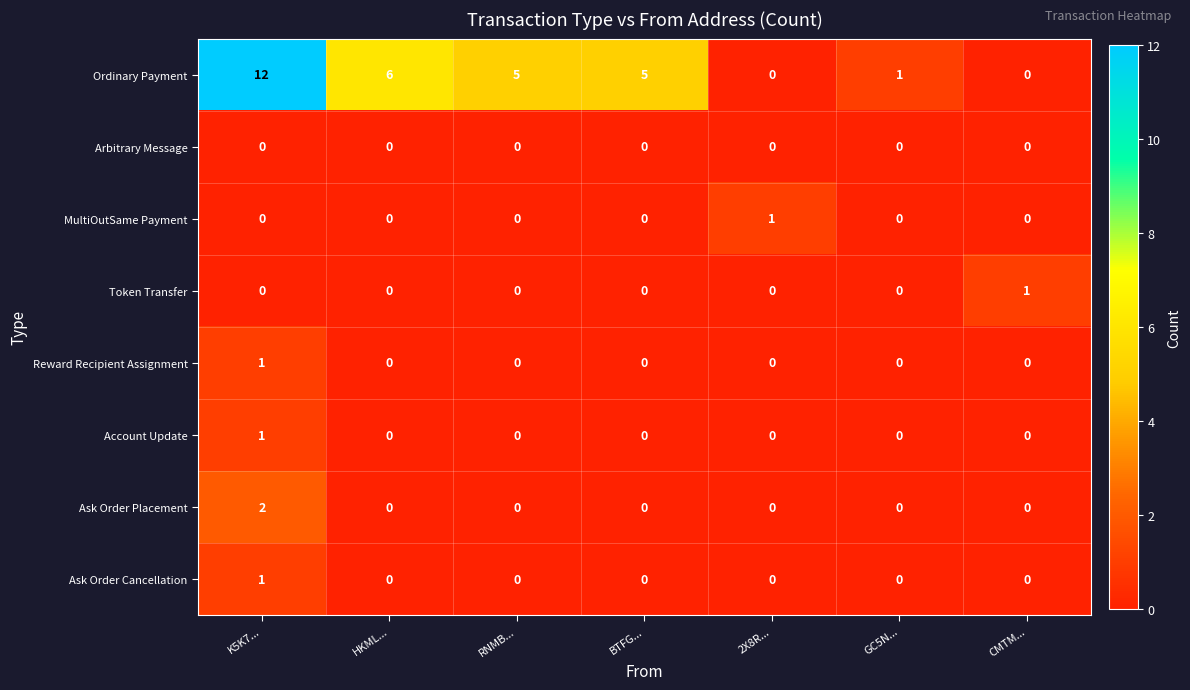

Which series has the largest total across all categories?

Ordinary Payment